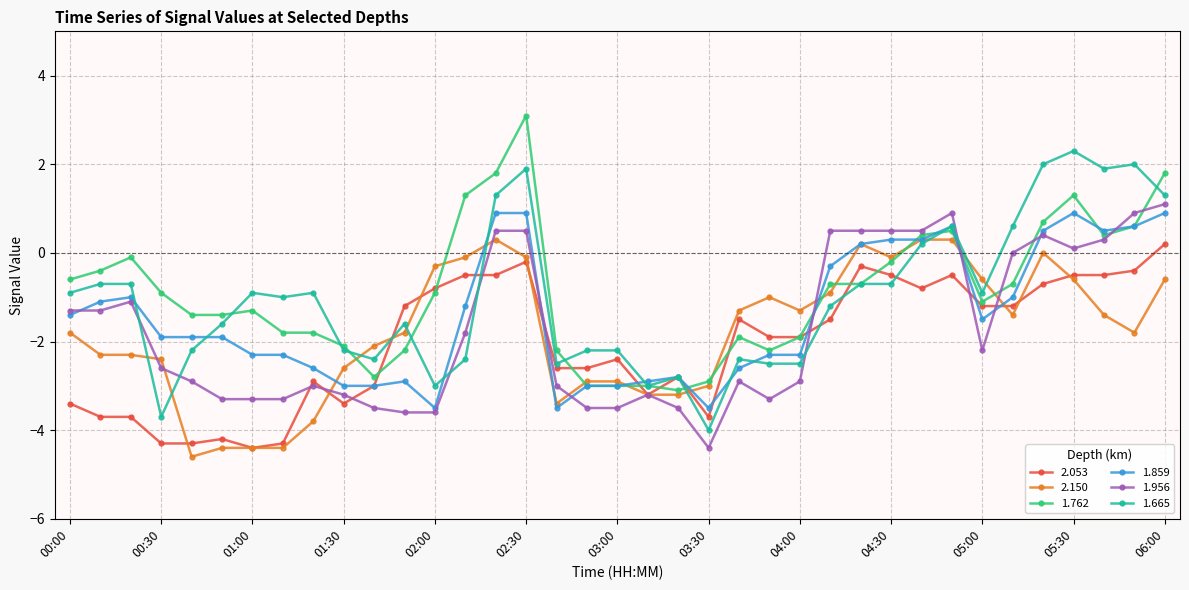

How many values in 2.053 are above zero?

1